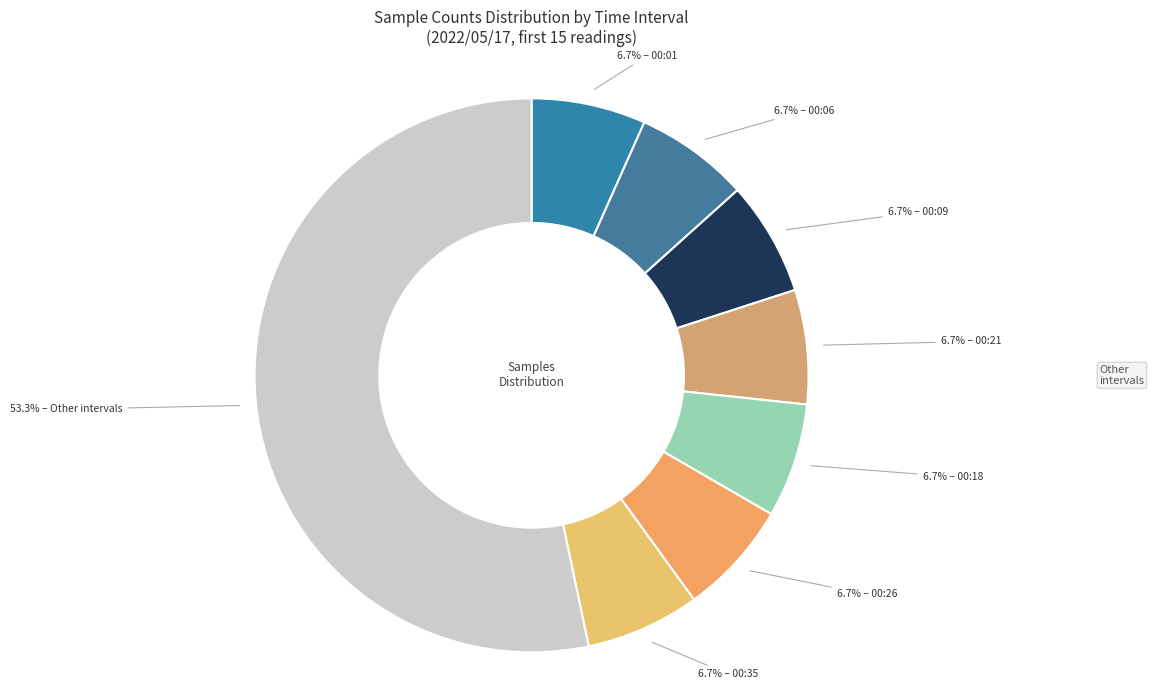

Is there any slice that represents more than half of the pie?

Yes